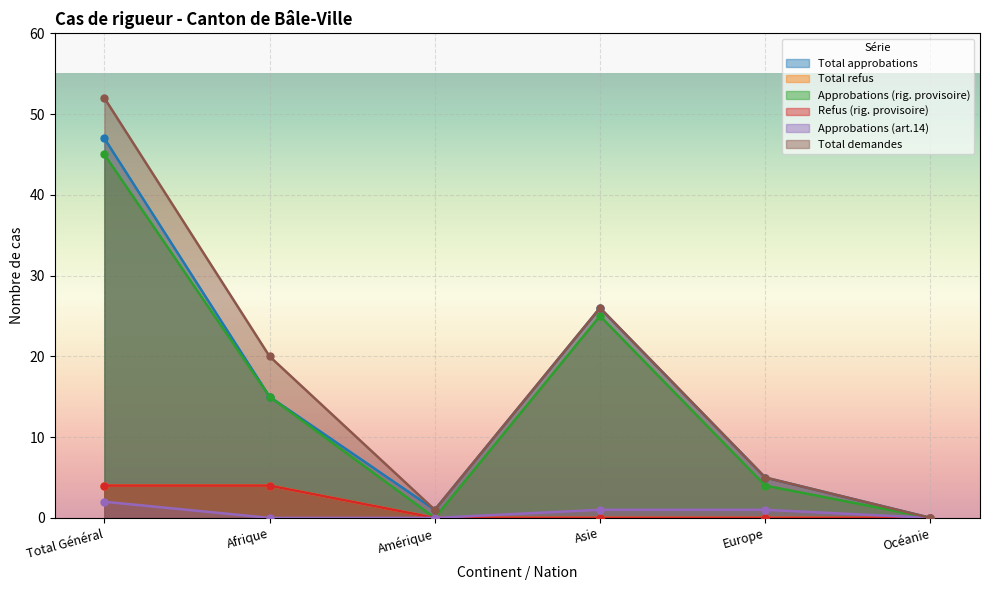

True or false: Approbations (rig. provisoire) and Total refus cross at least once.

False